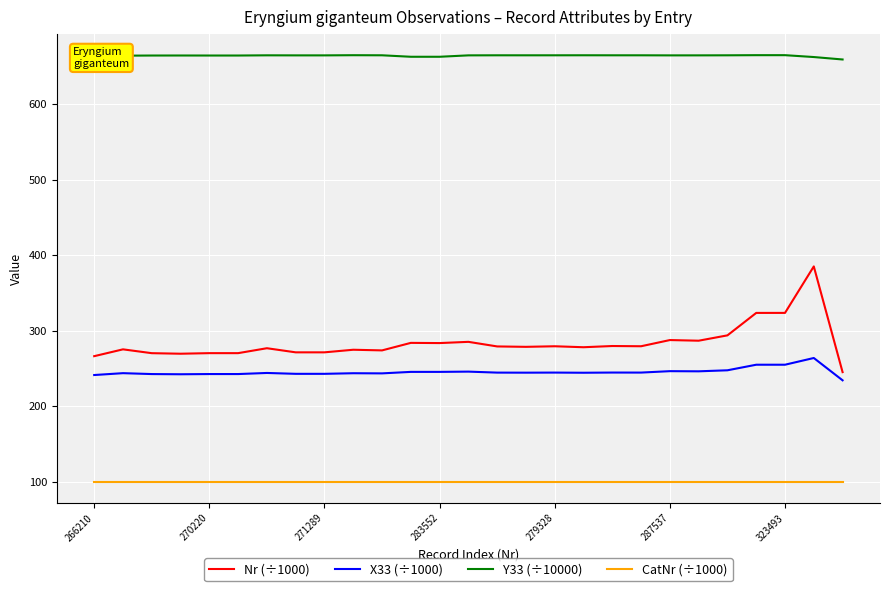

What is the greatest value displayed?

664.6